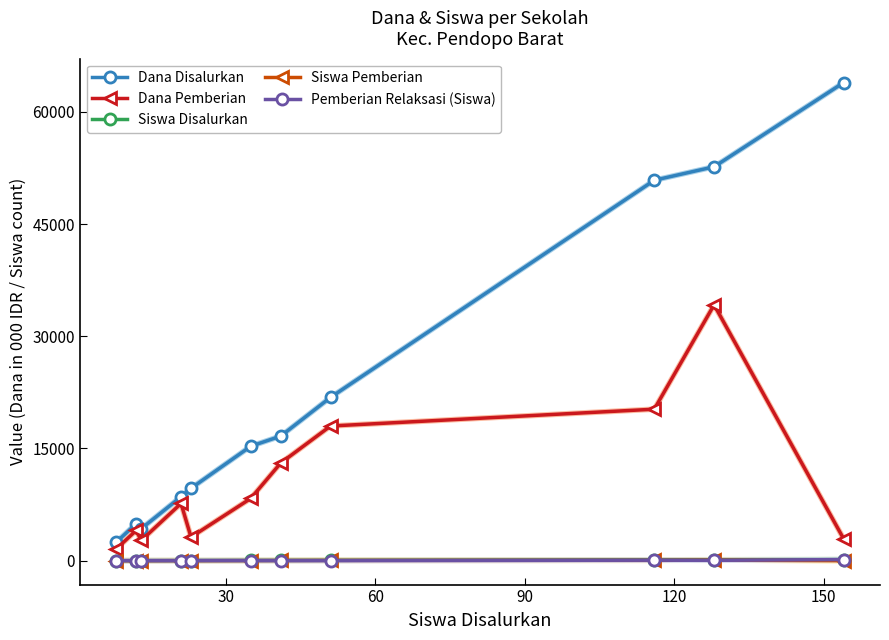

True or false: Dana Pemberian has more than 1 interior local peaks.

True